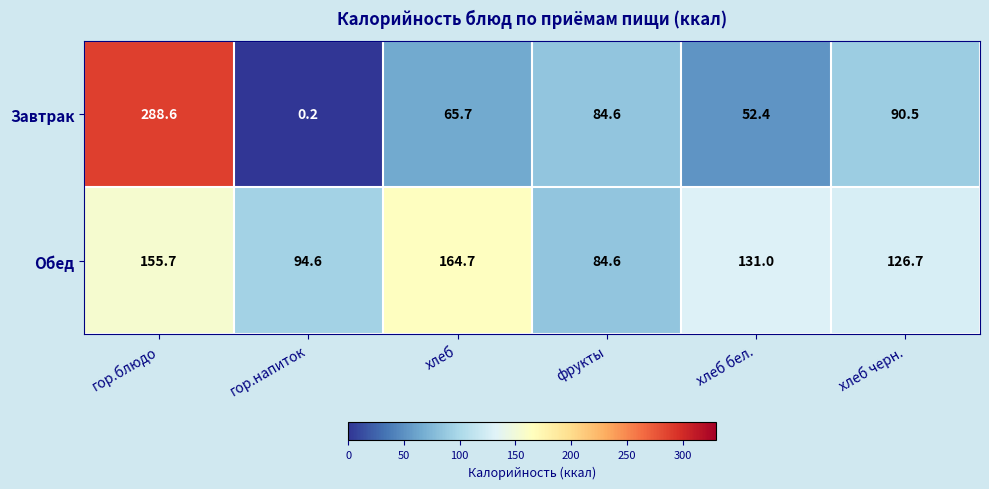

Rank the series by their average value, from lowest to highest.

Завтрак, Обед